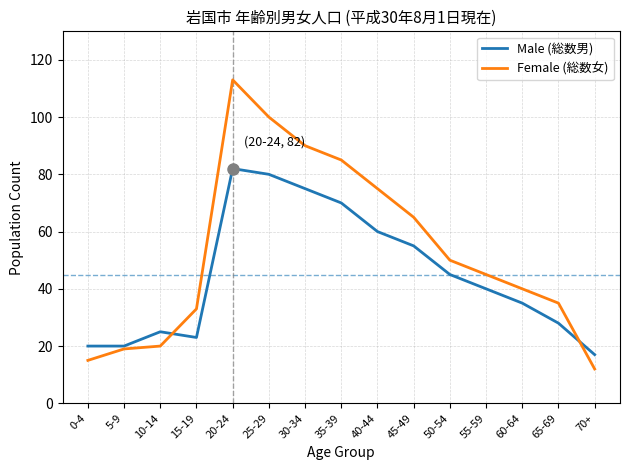

True or false: Female (総数女) has a value of 35 at 65-69.

True